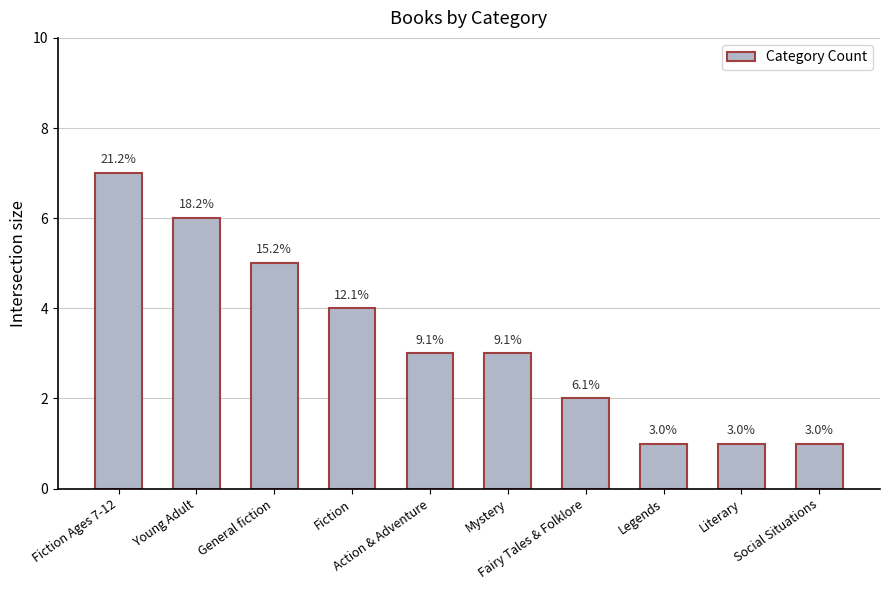

Does the chart contain stacked bars?

No